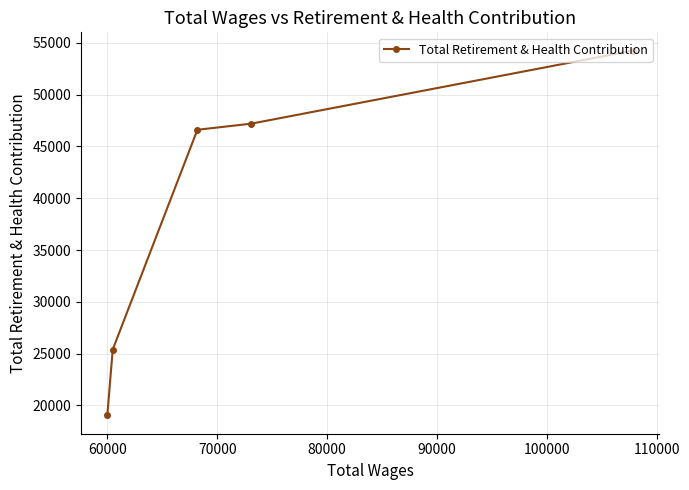

What is the difference between the second highest and second lowest values?

21797